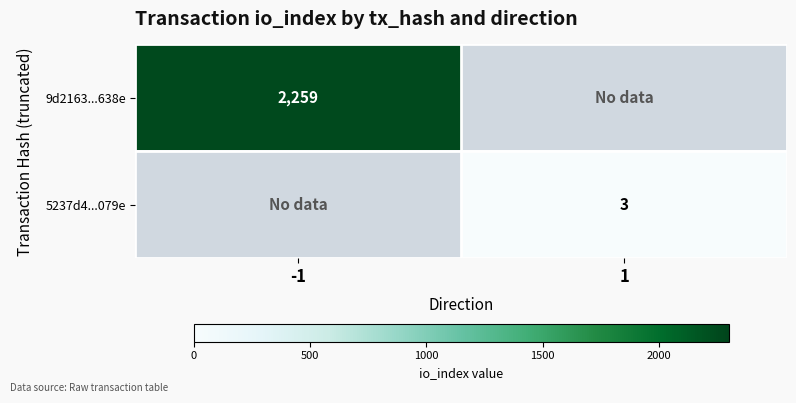

The value of 5237d4...079e at 1 is 5. True or false?

False